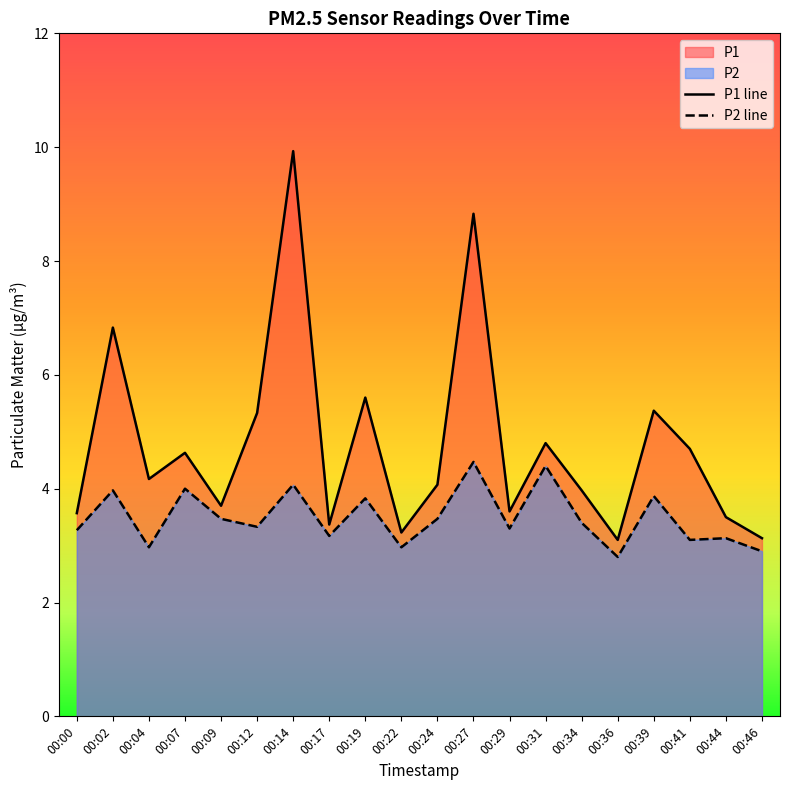

How many data points does each series have?

20